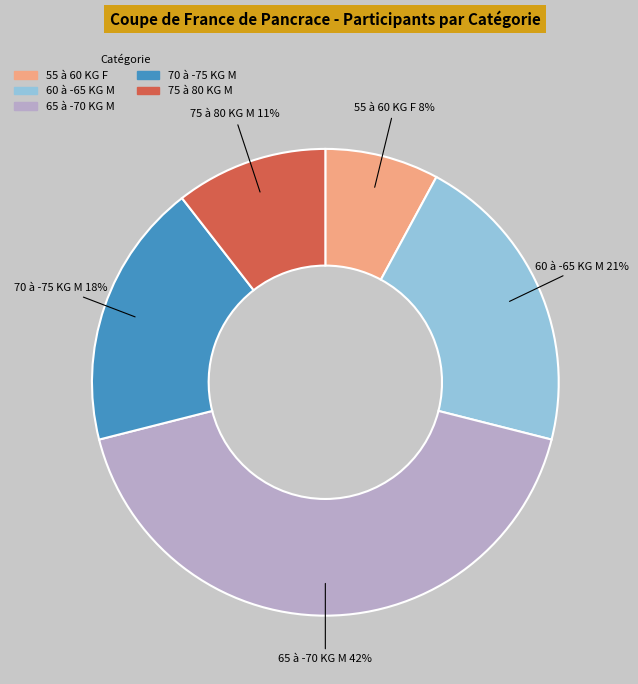

To the nearest percent, what percentage of the pie is 65 à -70 KG M?

42%